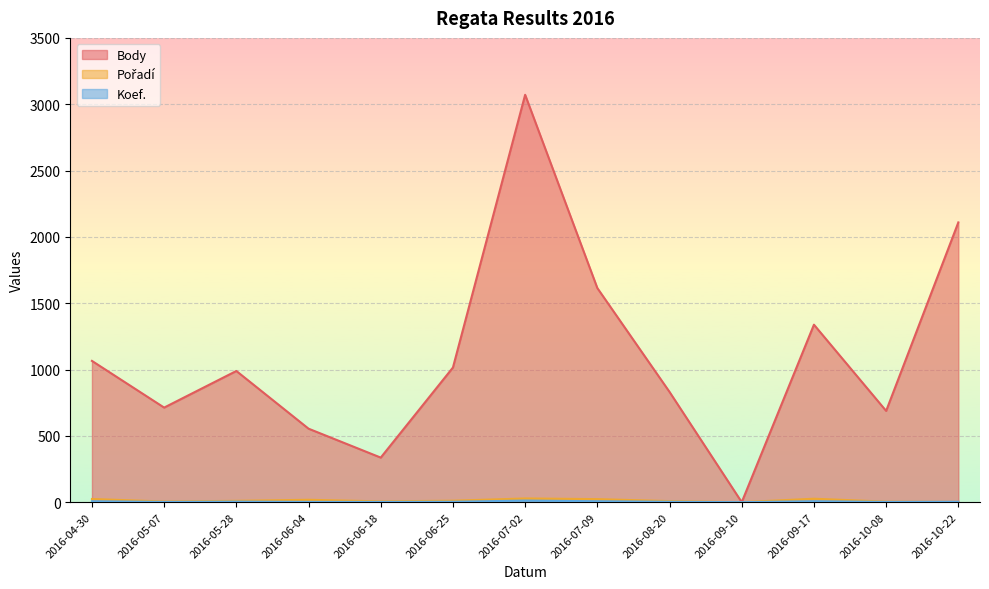

True or false: Koef. and Body cross at least once.

False